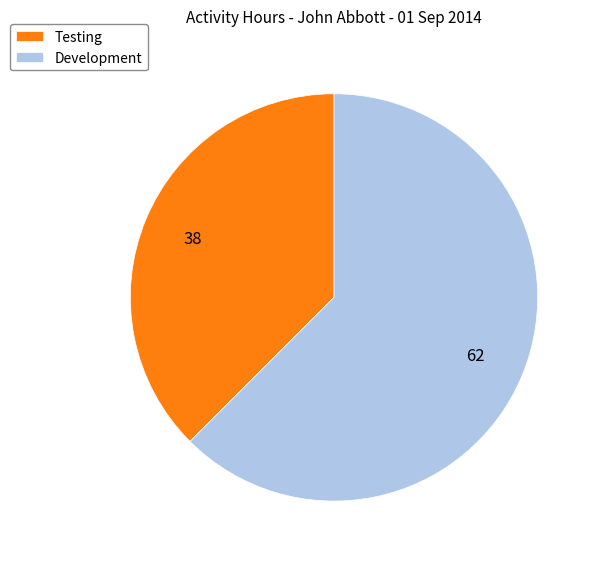

How many slices are in this pie chart?

2